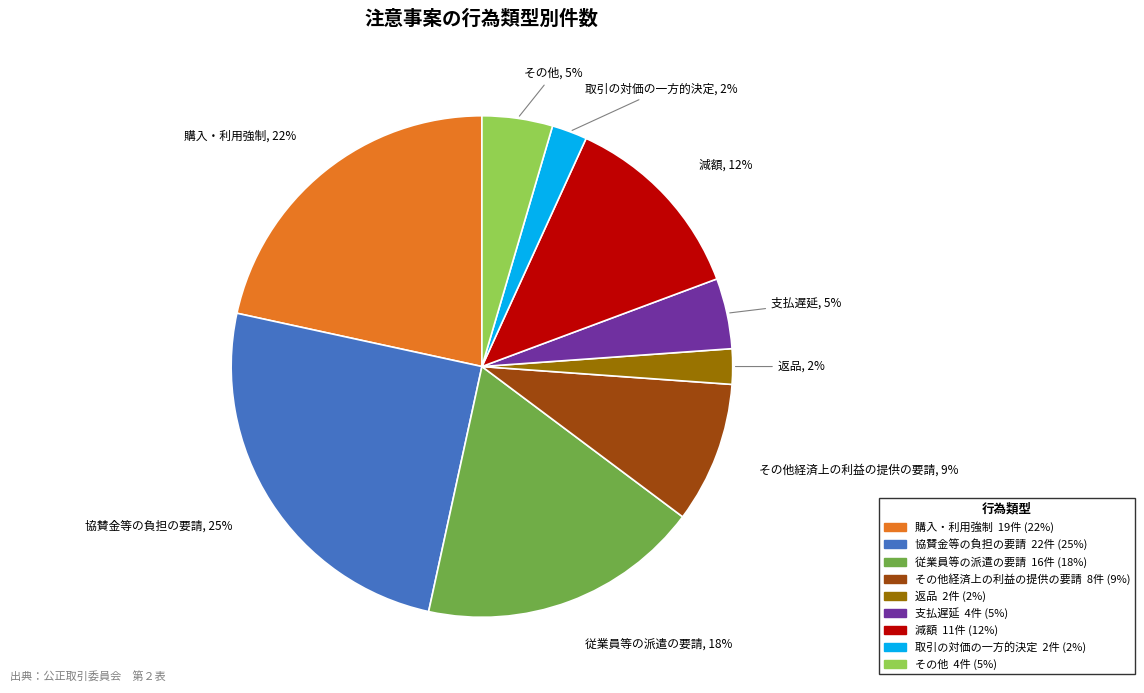

To the nearest percent, what is the difference between the largest and smallest slice percentages?

23%